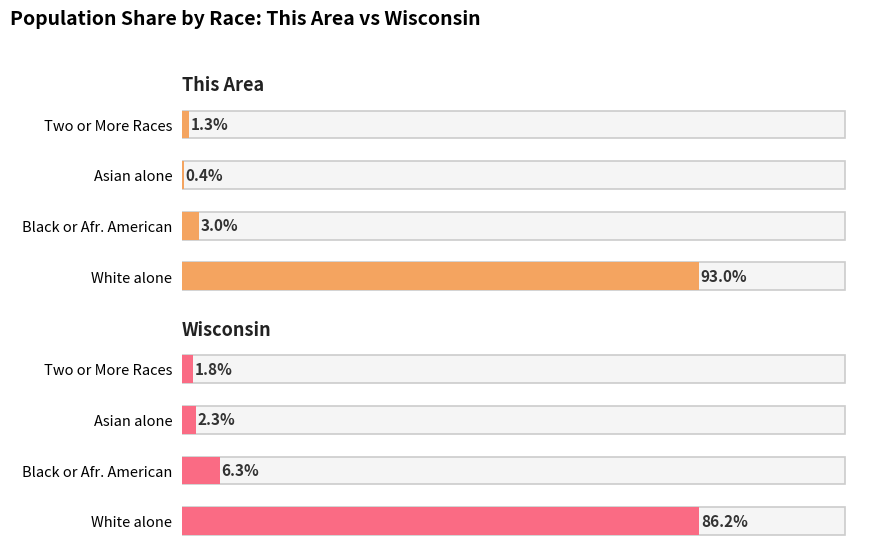

Which series has the largest total across all categories?

This Area